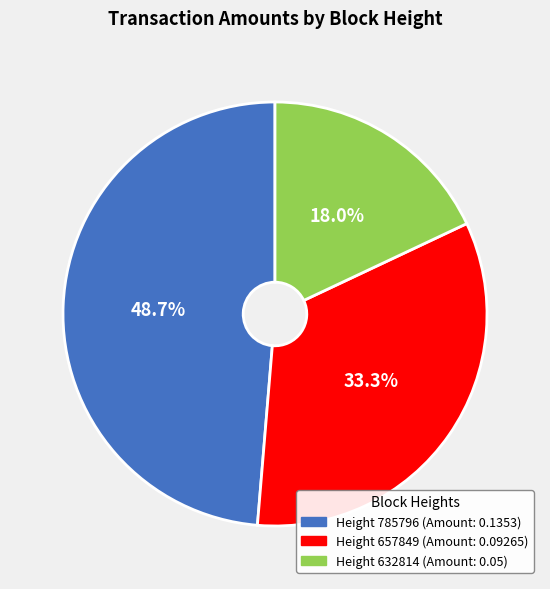

Is there any slice that represents more than half of the pie?

No